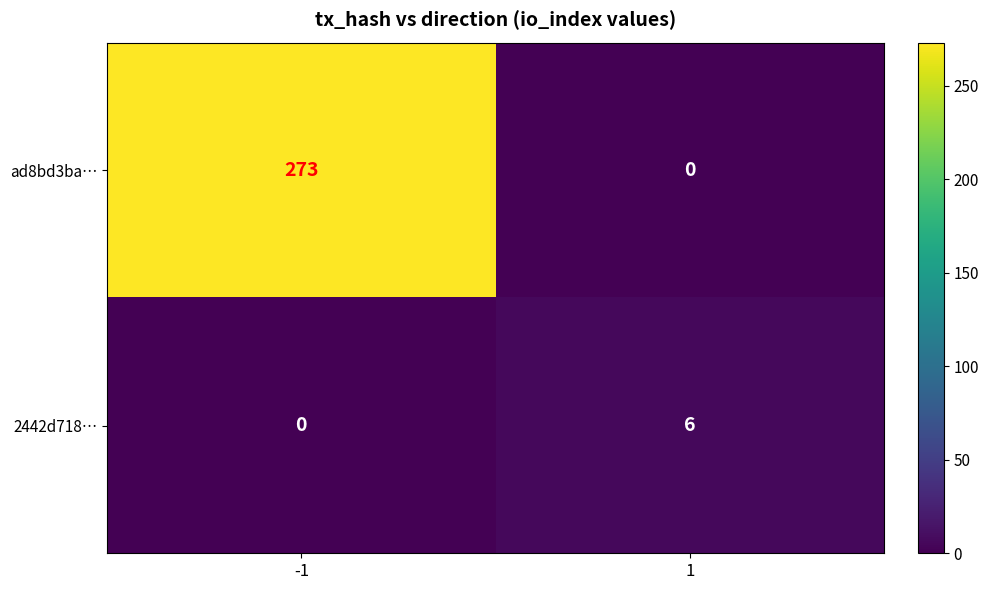

Which series changed the most between -1 and 1?

ad8bd3ba…